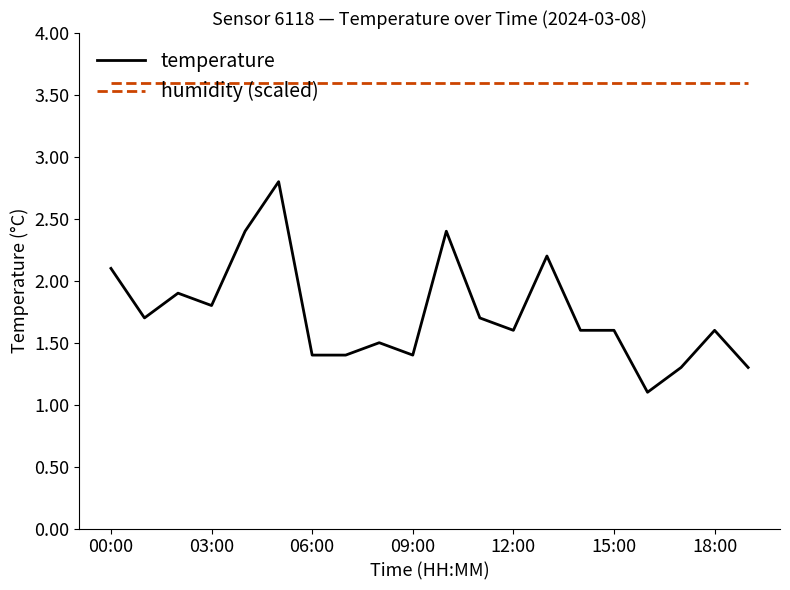

List the series in order of their overall mean, highest first.

humidity (scaled), temperature